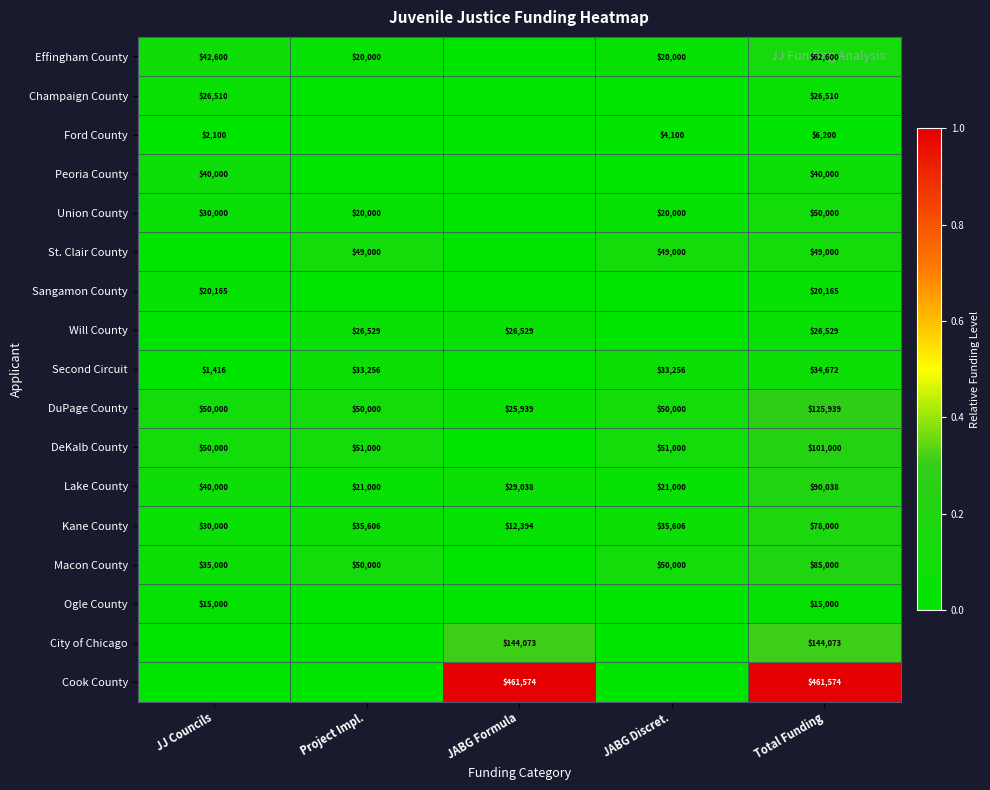

What is the difference between the maximum and minimum values in the Lake County series?

69038